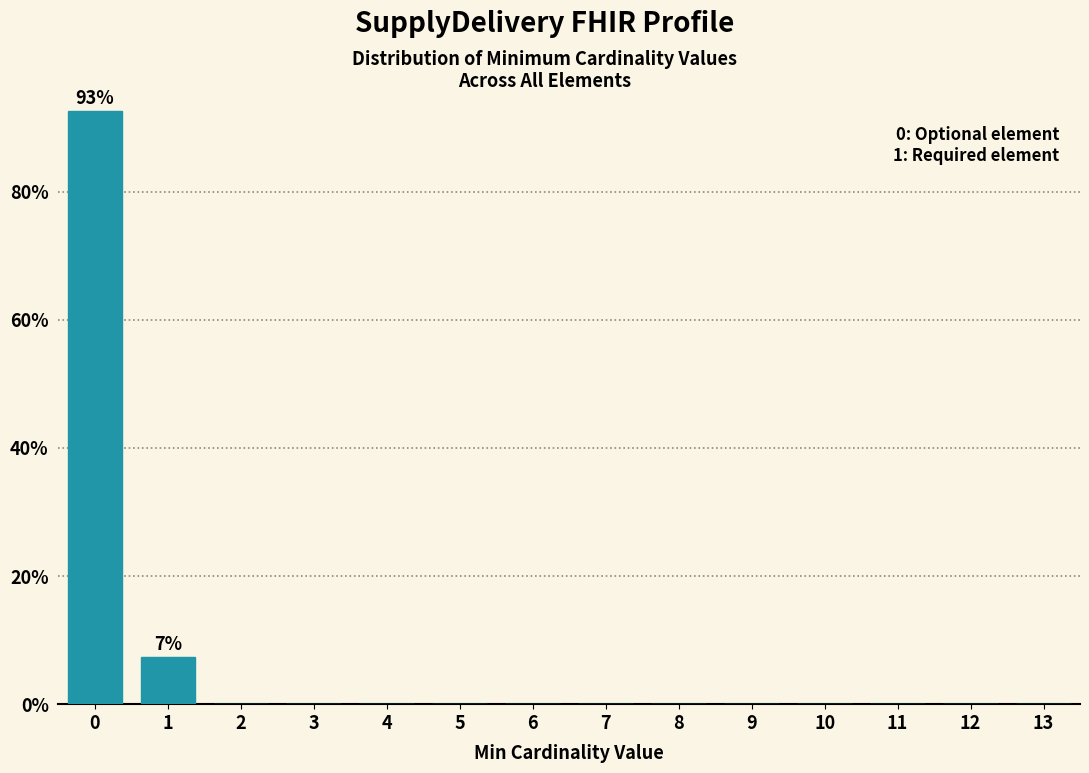

Reading right to left, transcribe all the data shown in this chart.

13=0.0	12=0.0	11=0.0	10=0.0	9=0.0	8=0.0	7=0.0	6=0.0	5=0.0	4=0.0	3=0.0	2=0.0	1=7.4	0=92.6